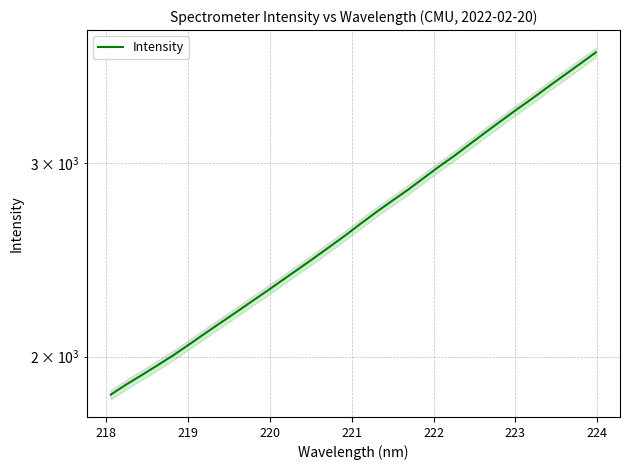

How many values are below 2644?

16